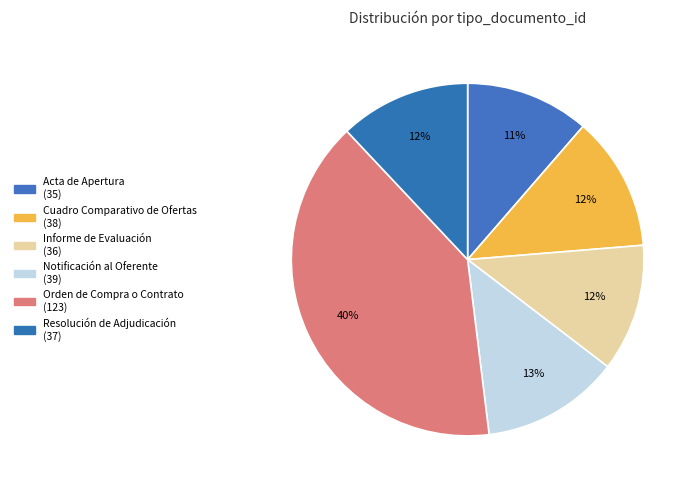

Which slice is the largest?

Orden de Compra o Contrato